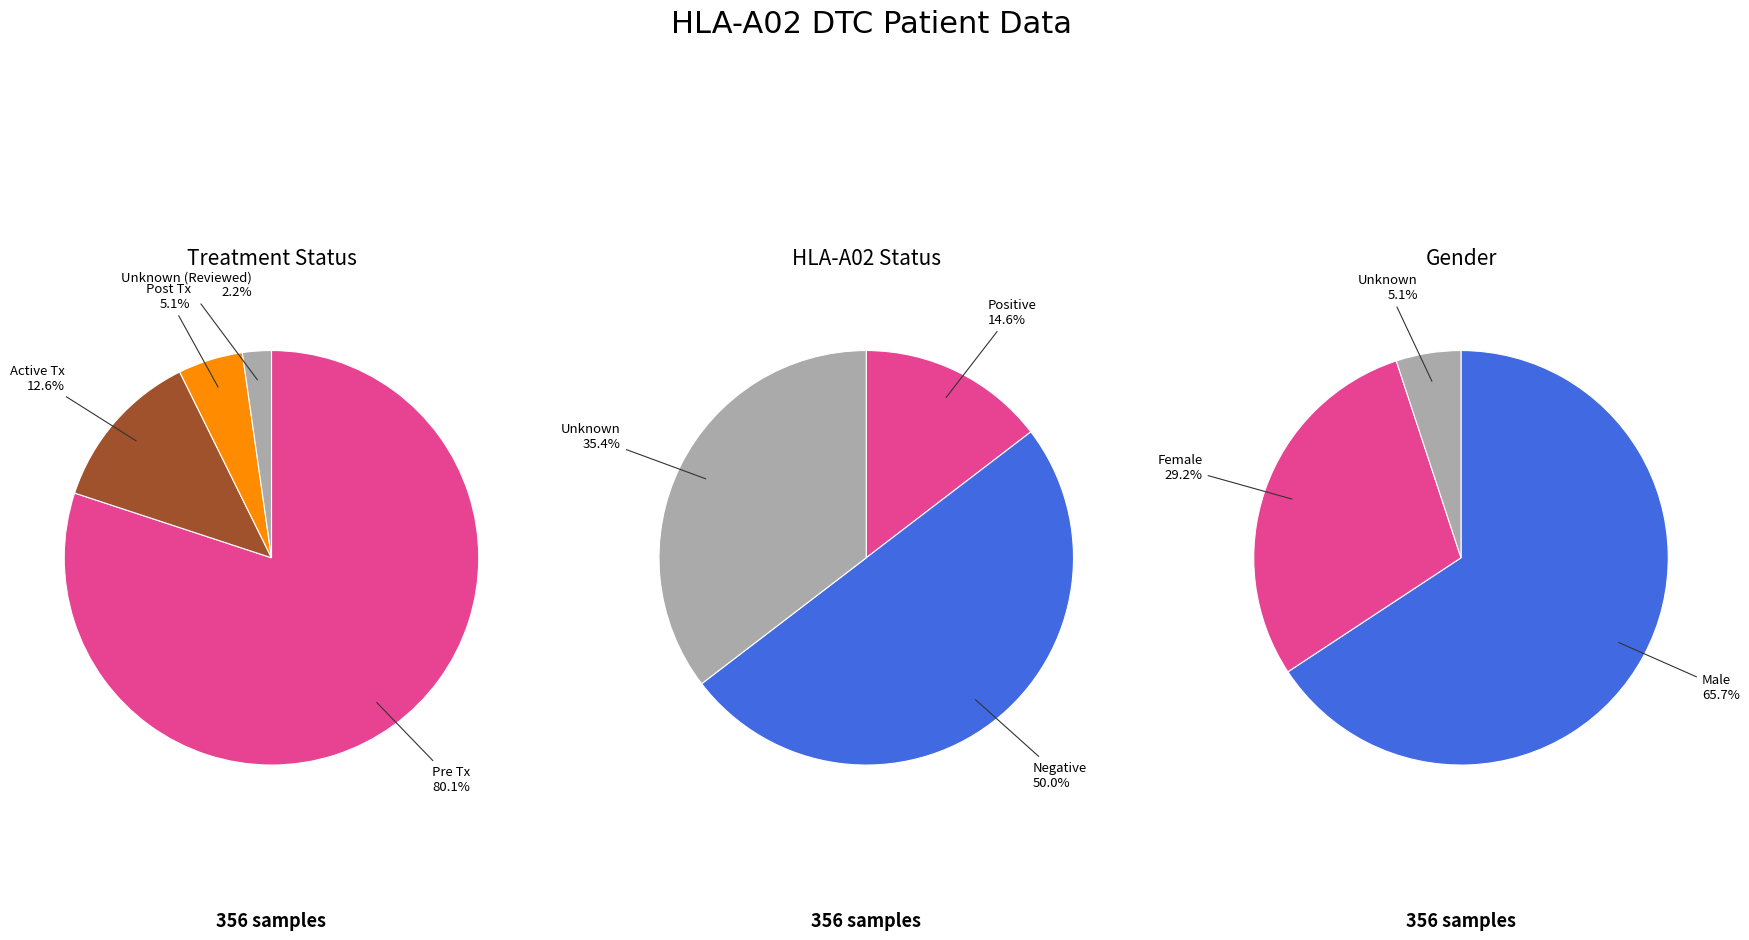

Do Unknown (Reviewed) and Pre Tx together represent more than half of the pie?

Yes